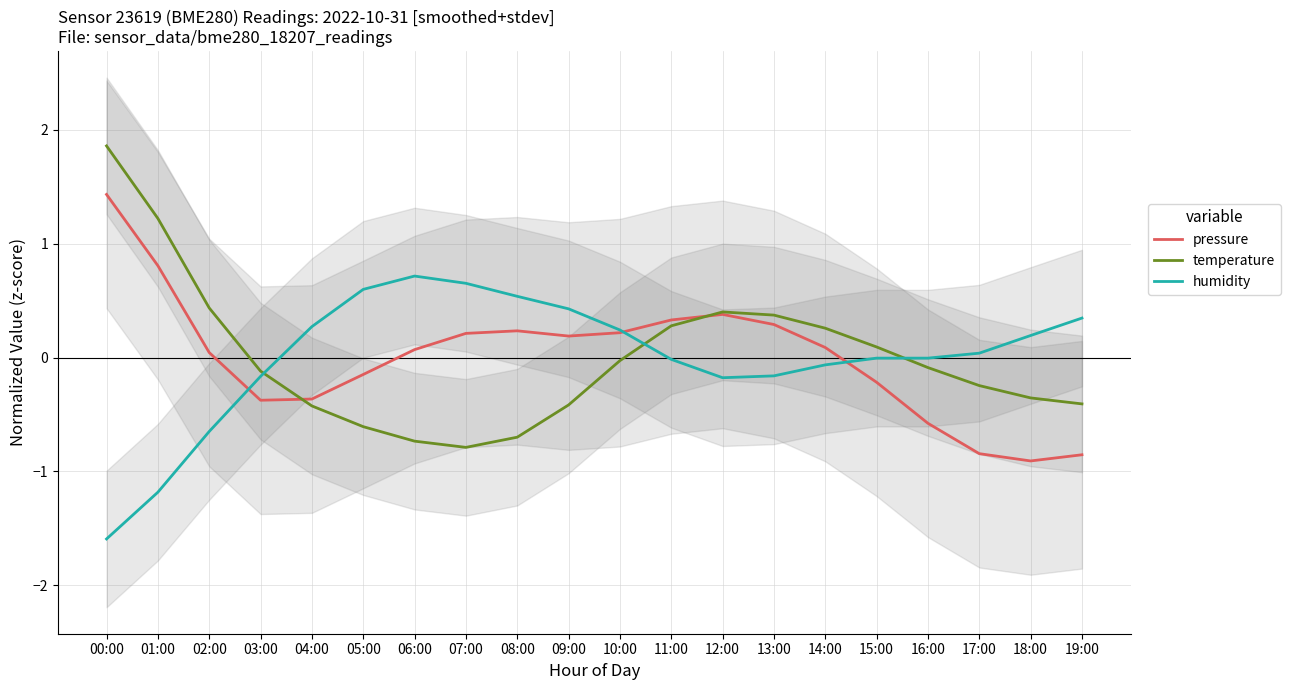

Where do humidity and temperature first cross each other?

03:00 and 04:00